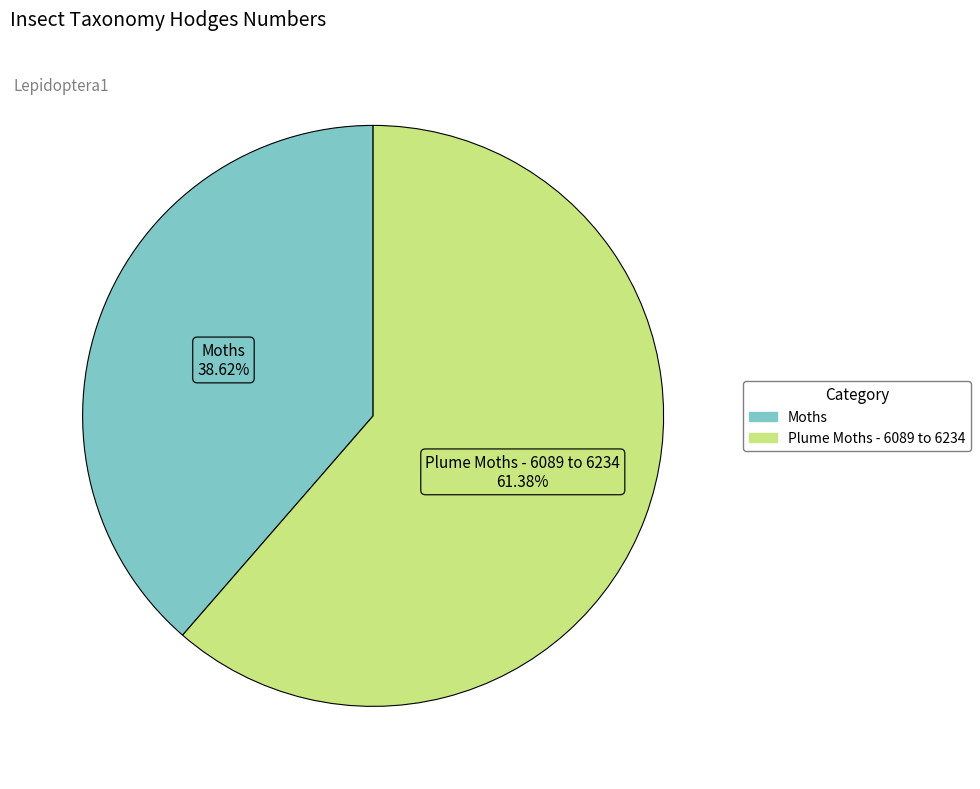

Combined, do Moths and Plume Moths - 6089 to 6234 account for over 50%?

Yes